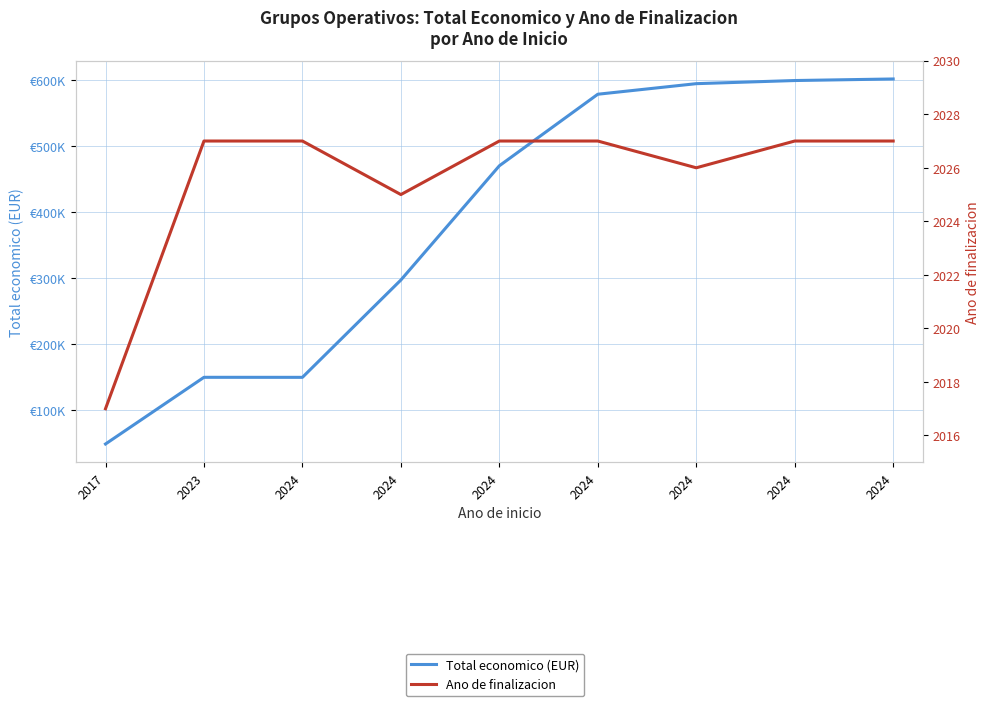

The value of Ano de finalizacion at 2024 is 2027.0. True or false?

True